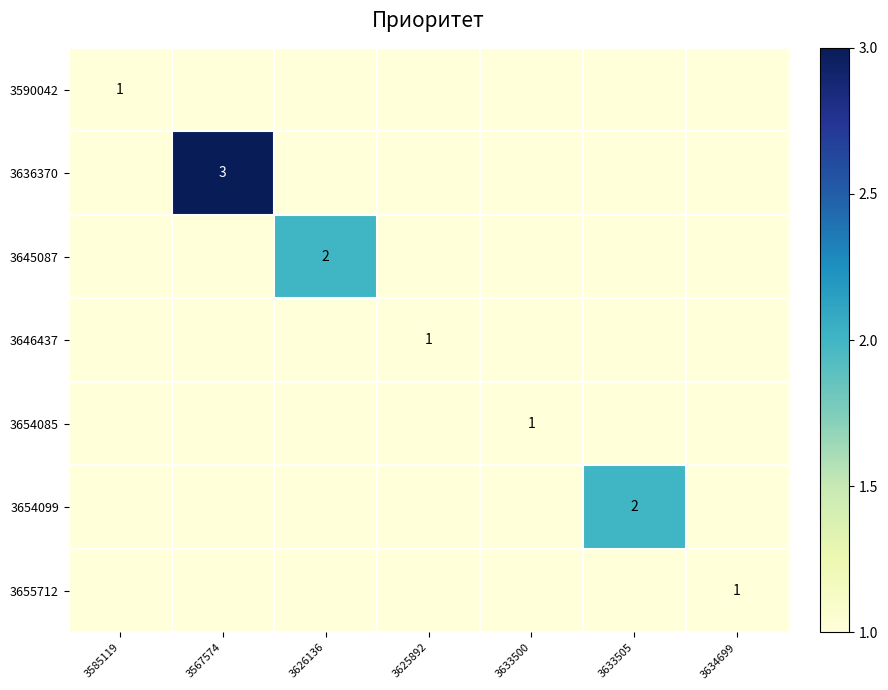

Which label corresponds to the smallest value in the chart?

3567574